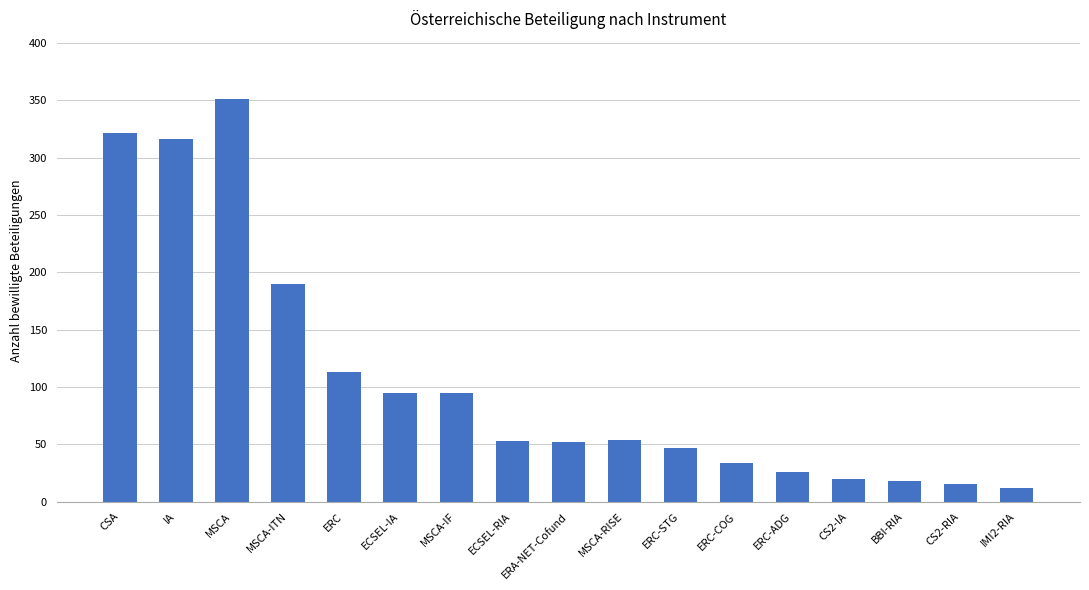

Is it true that the value at ERC is 159?

False